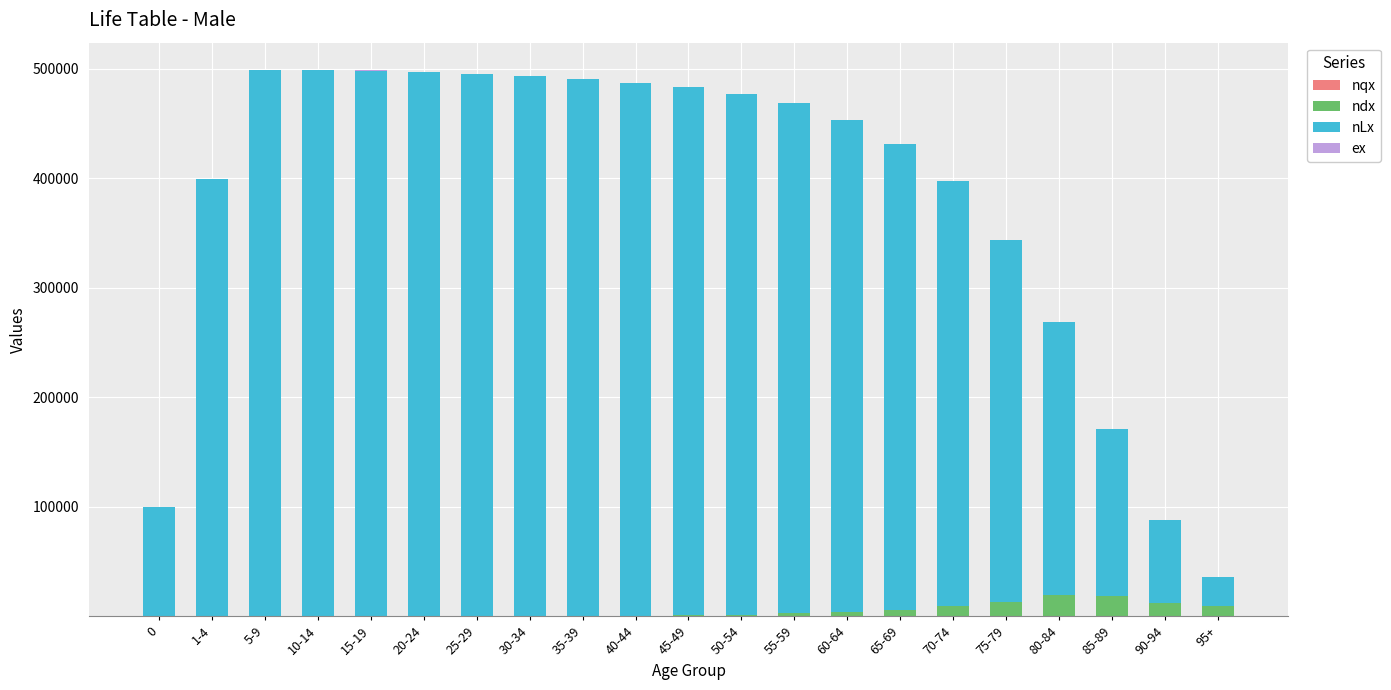

What value does the ex series have at 25-29?

55.4